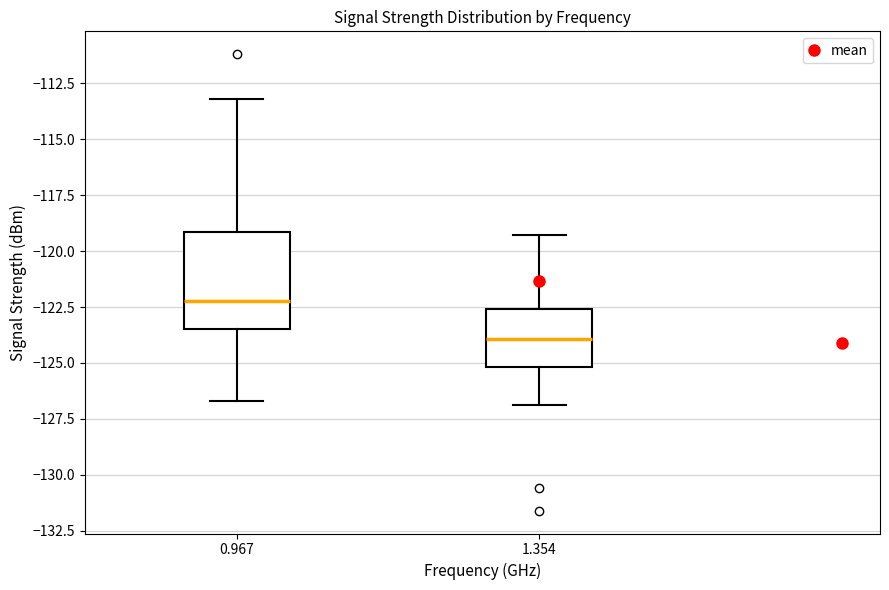

Reading left to right, transcribe this box plot: for each box, give where its median line is, the range the box spans, and where its two whiskers end, as read against the y-axis. The values are not printed on the chart, so give them approximately, as read against the axis.

0.967: median -122.0, box -123.5 to -119.0, whiskers -126.5 to -113.0
1.354: median -124.0, box -125.0 to -122.5, whiskers -127.0 to -119.5